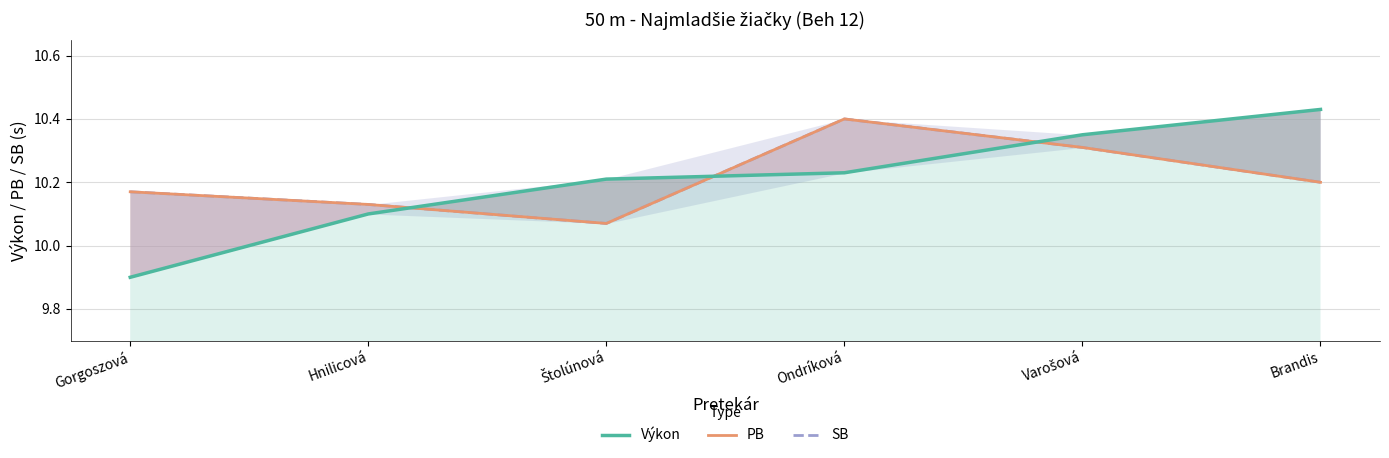

What is the sum of all SB values?

61.3